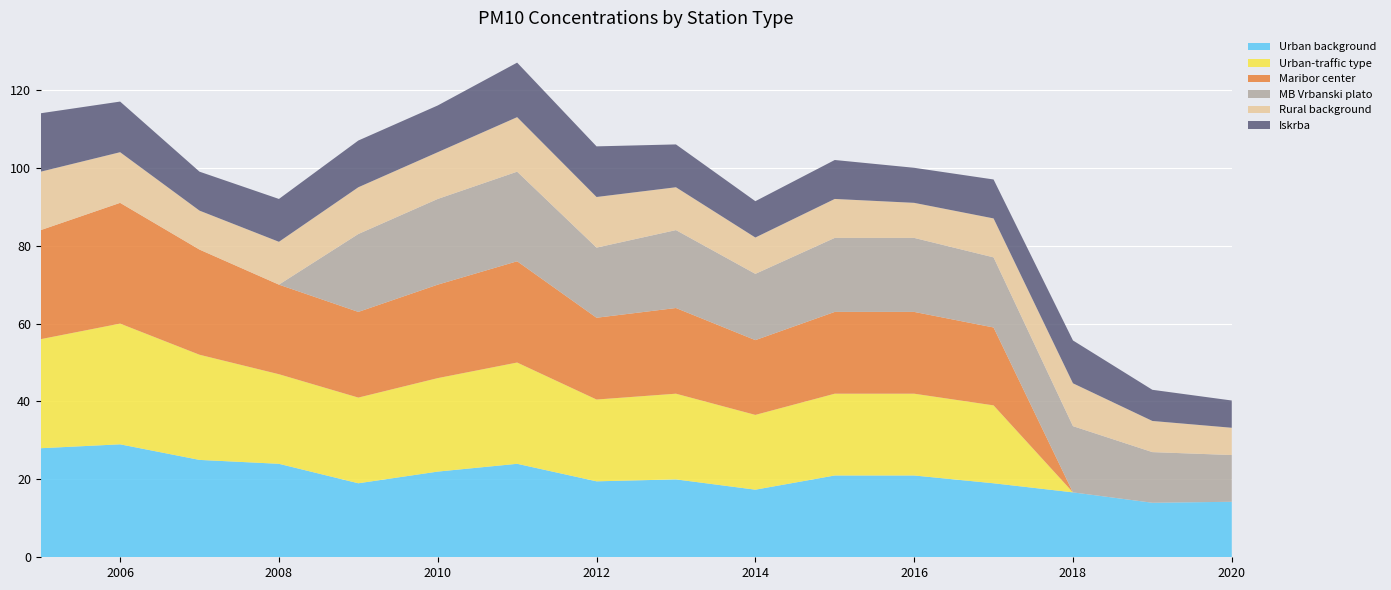

Reading left to right, extract all data points from this chart.

Urban background: 28.0	29.0	25.0	24.0	19.0	22.0	24.0	19.5	20.0	17.4	21.0	21.0	19.0	16.7	14.0	14.2
Urban-traffic type: 28.0	31.0	27.0	23.0	22.0	24.0	26.0	21.0	22.0	19.2	21.0	21.0	20.0	0.0	0.0	0.0
Maribor center: 28.0	31.0	27.0	23.0	22.0	24.0	26.0	21.0	22.0	19.2	21.0	21.0	20.0	0.0	0.0	0.0
MB Vrbanski plato: 0.0	0.0	0.0	0.0	20.0	22.0	23.0	18.0	20.0	17.0	19.0	19.0	18.0	17.0	13.0	12.0
Rural background: 15.0	13.0	10.0	11.0	12.0	12.0	14.0	13.0	11.0	9.3	10.0	9.0	10.0	11.0	8.0	7.0
Iskrba: 15.0	13.0	10.0	11.0	12.0	12.0	14.0	13.0	11.0	9.3	10.0	9.0	10.0	11.0	8.0	7.0